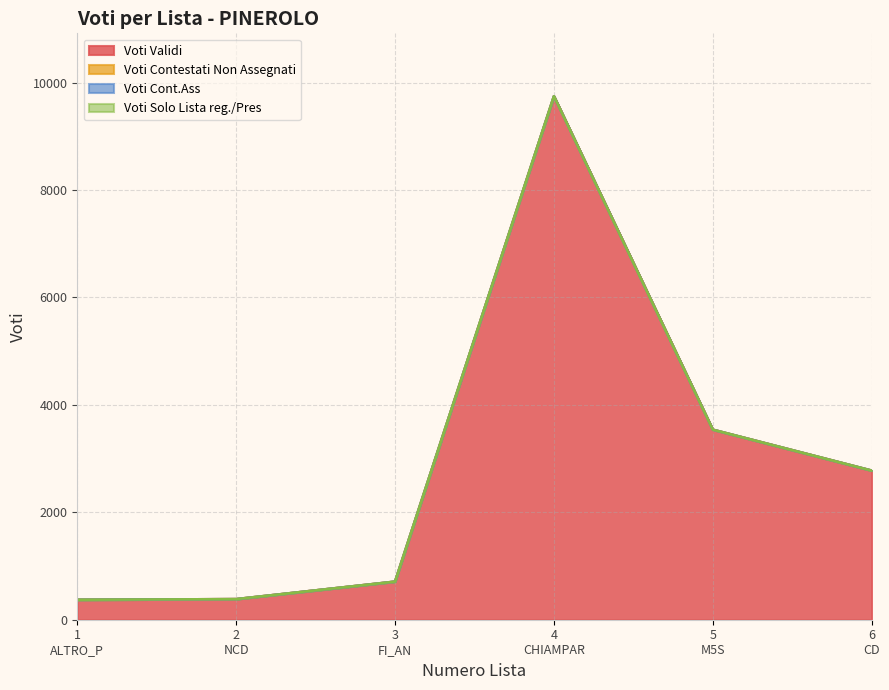

What is the value of the Voti Validi point at the 1st from the left?

372